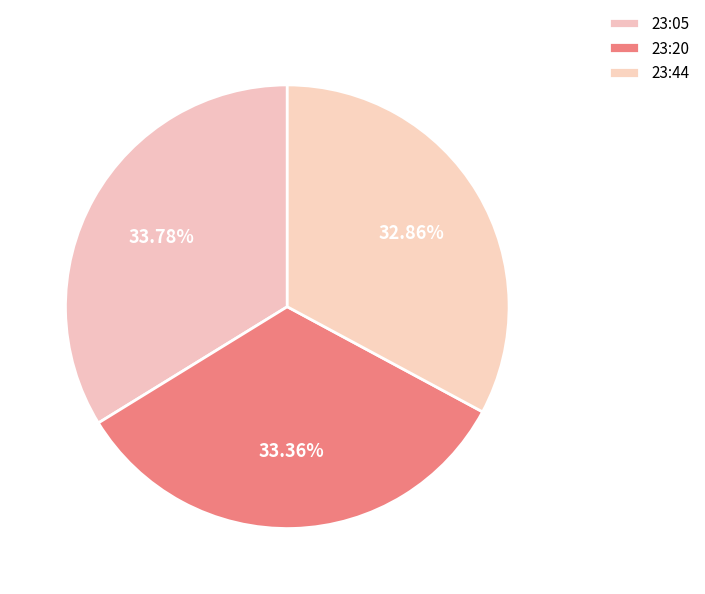

Count the number of slices in the pie.

3